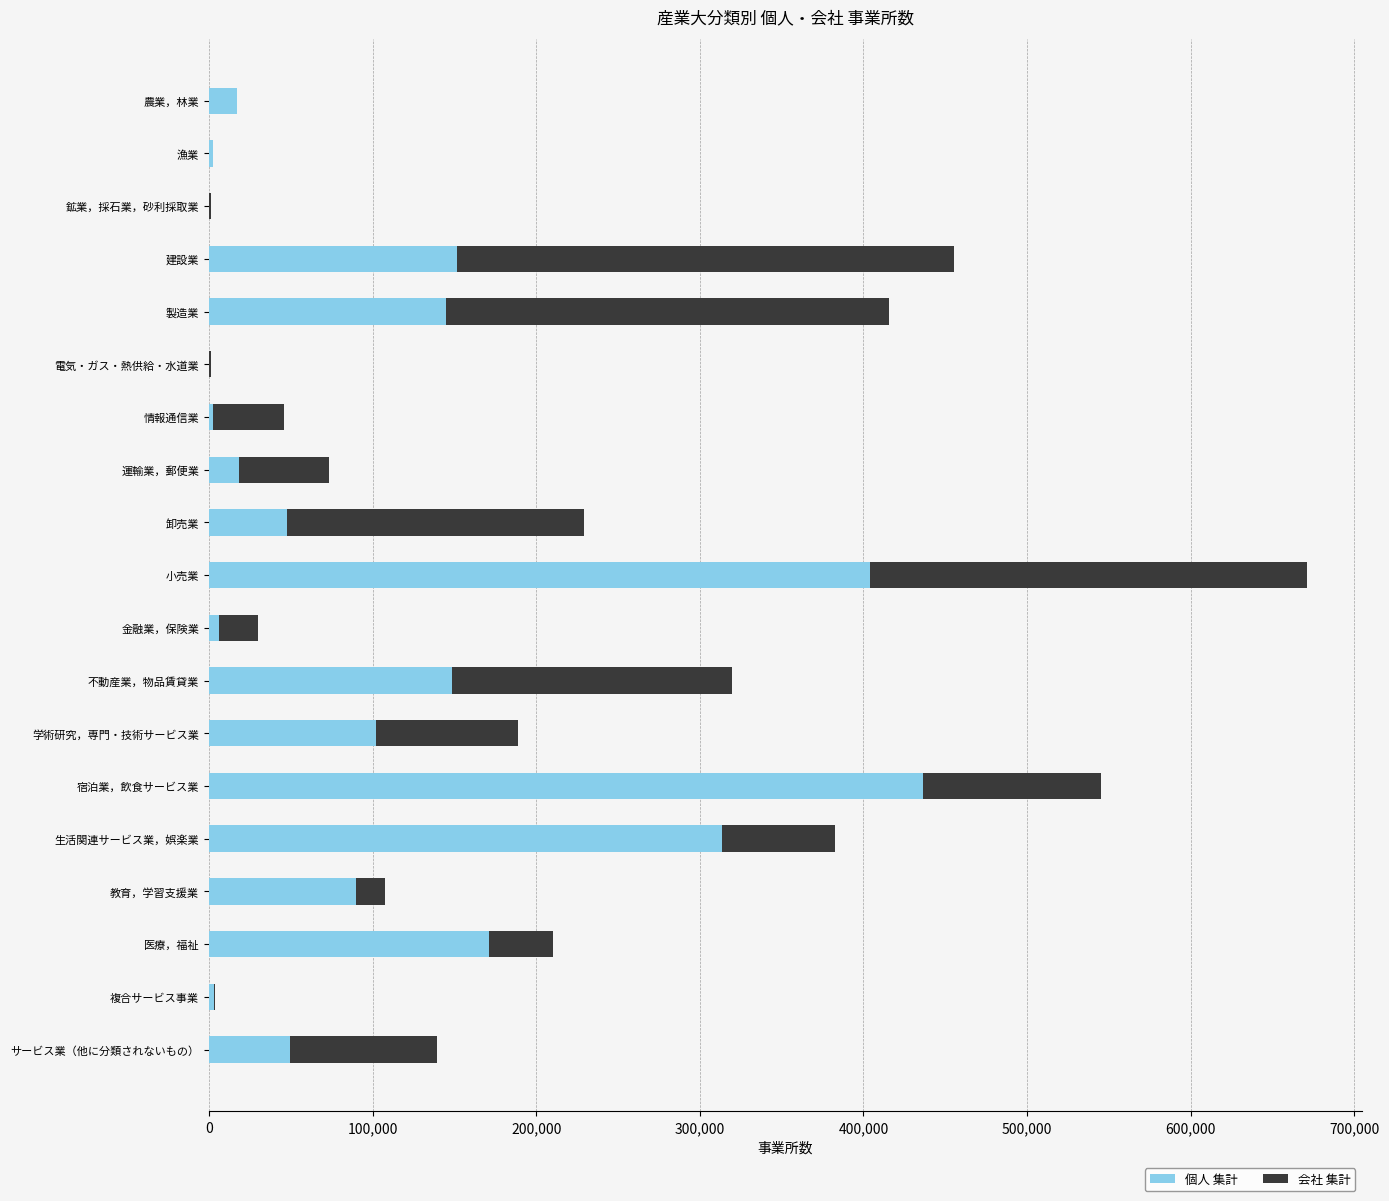

At which label does 個人 集計 reach its peak?

宿泊業，飲食サービス業